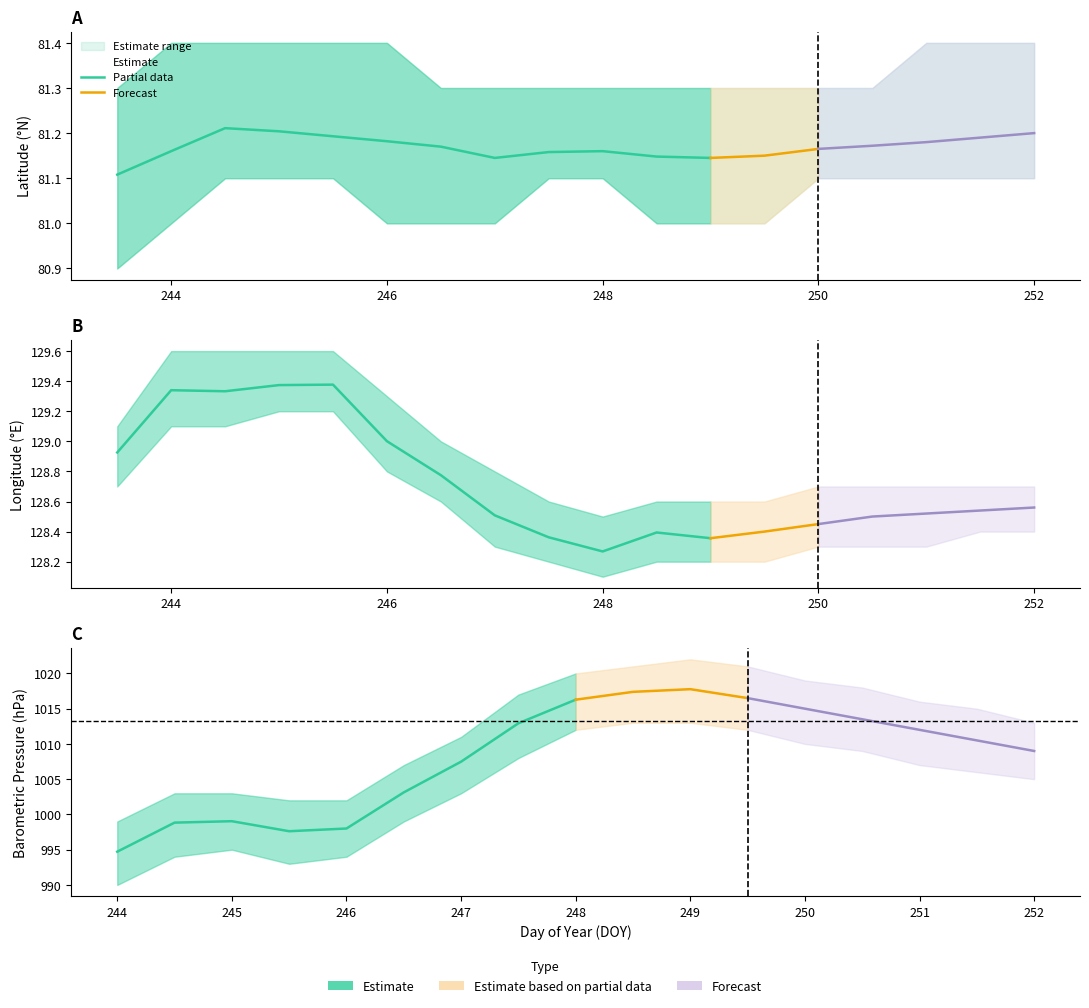

How many series are shown in this chart?

3